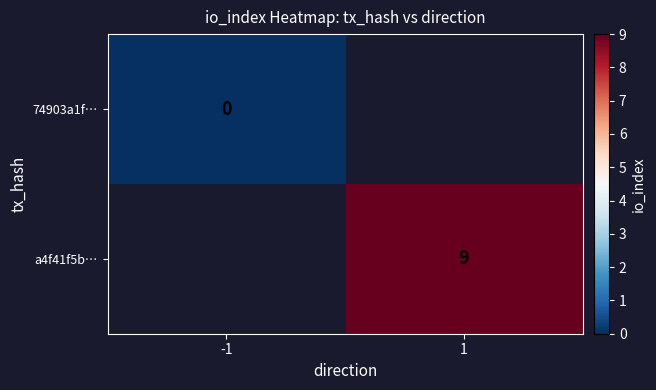

The a4f41f5b… series shows 15 at 1. True or false?

False